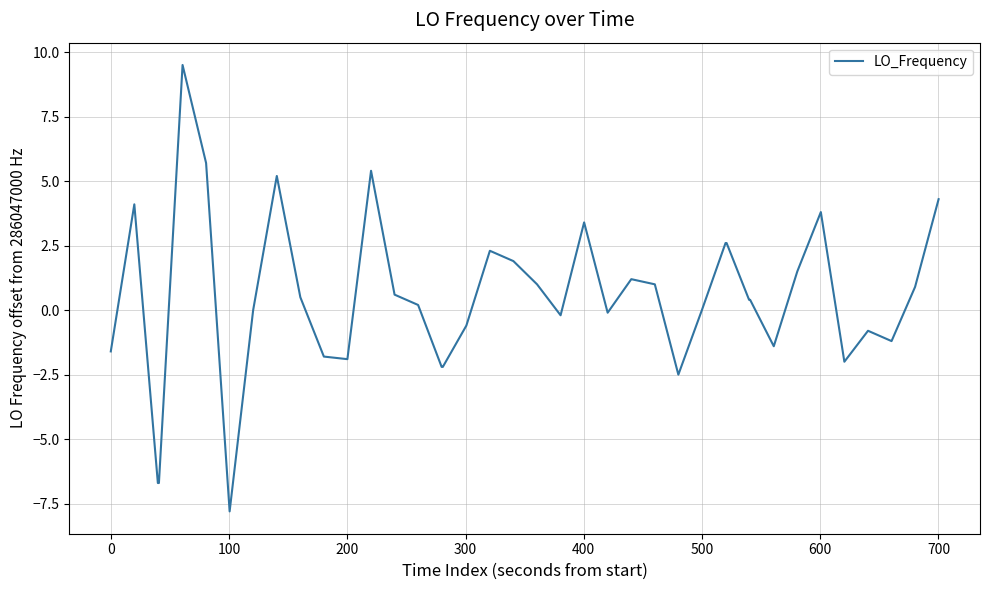

True or false: the data has more than 1 interior local peaks.

True